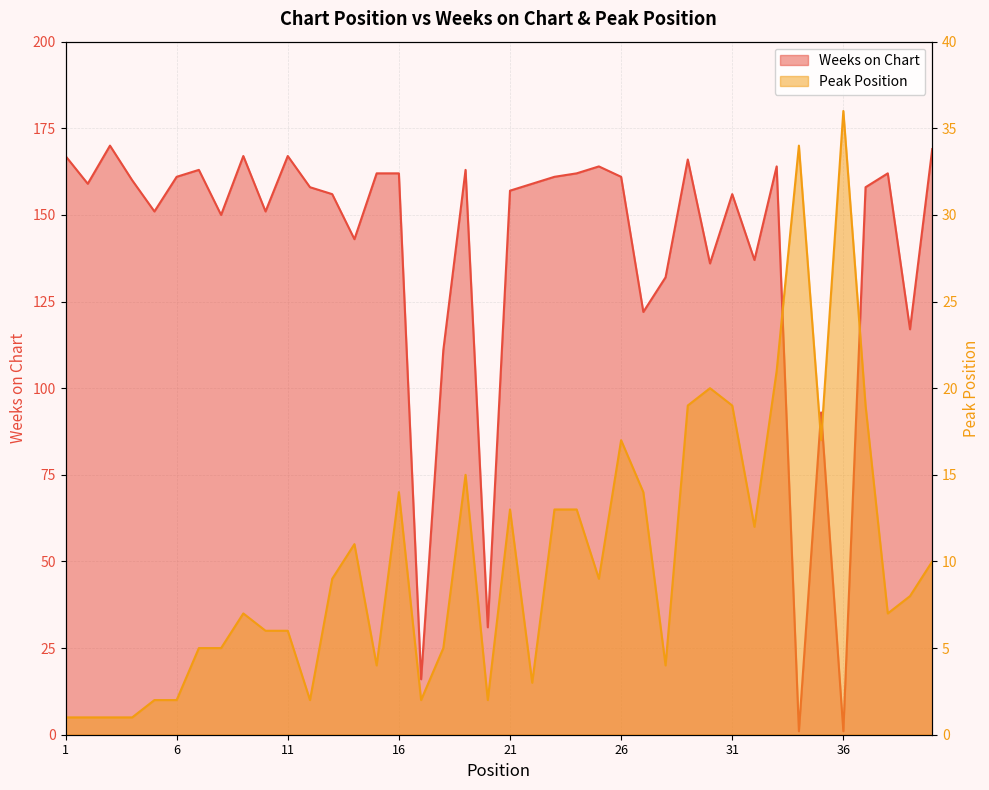

List the series in order of their overall mean, highest first.

Weeks on Chart, Peak Position